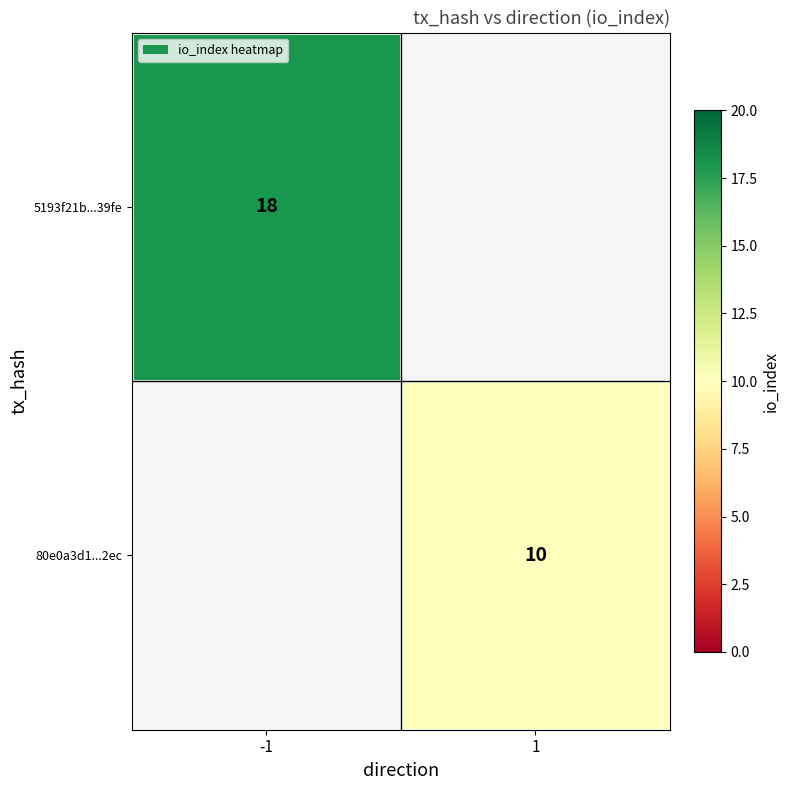

How many distinct data groups are displayed?

2